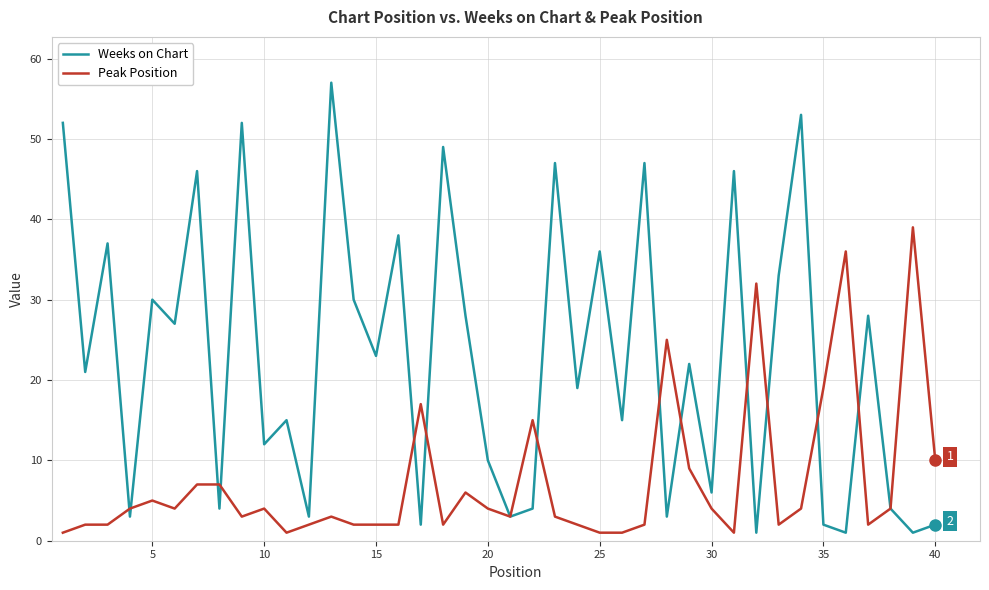

Which series has the widest spread of values?

Weeks on Chart